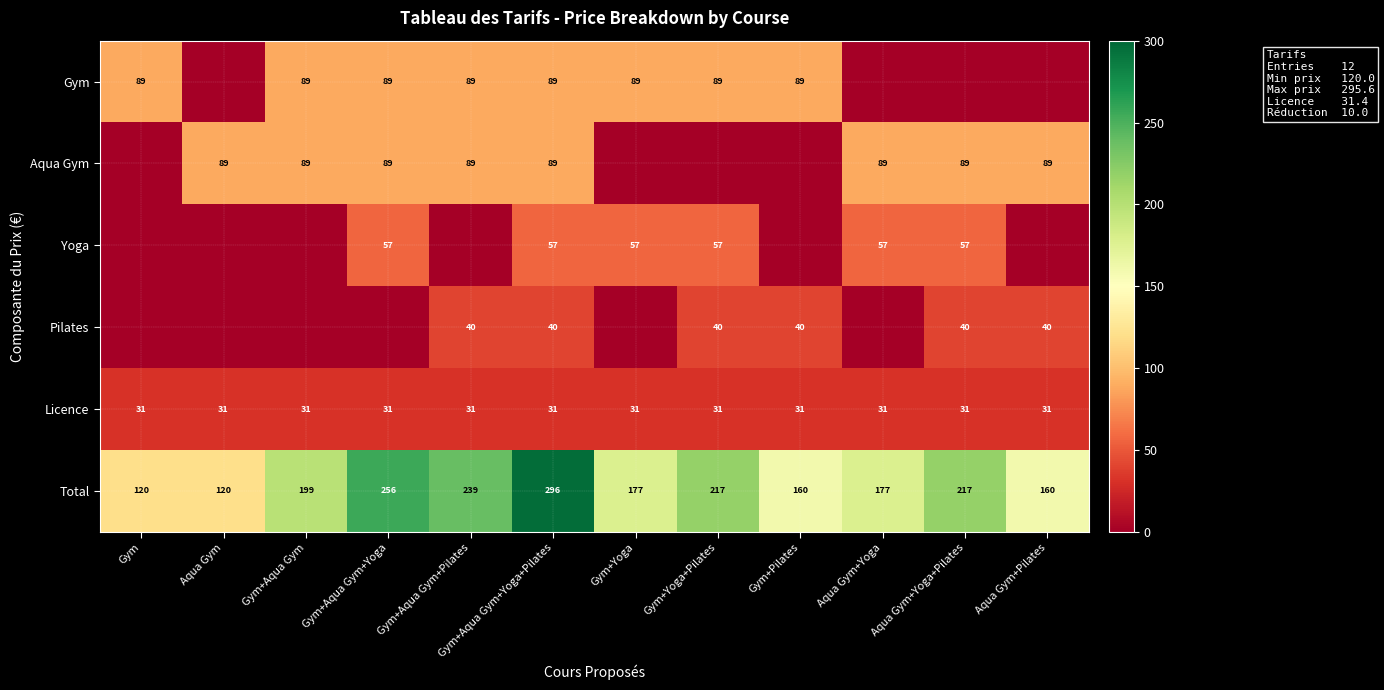

The Licence series shows 31 at Aqua Gym+Yoga. True or false?

True